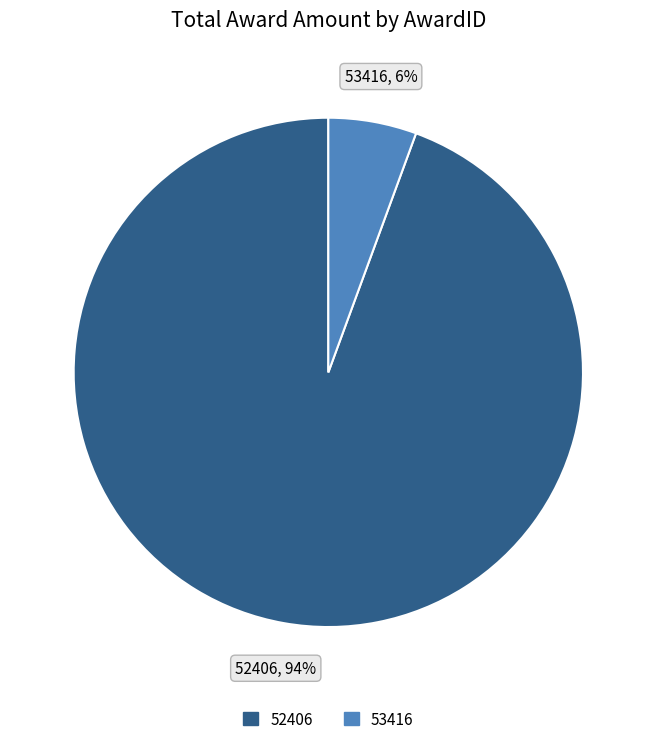

Which category accounts for the majority?

52406